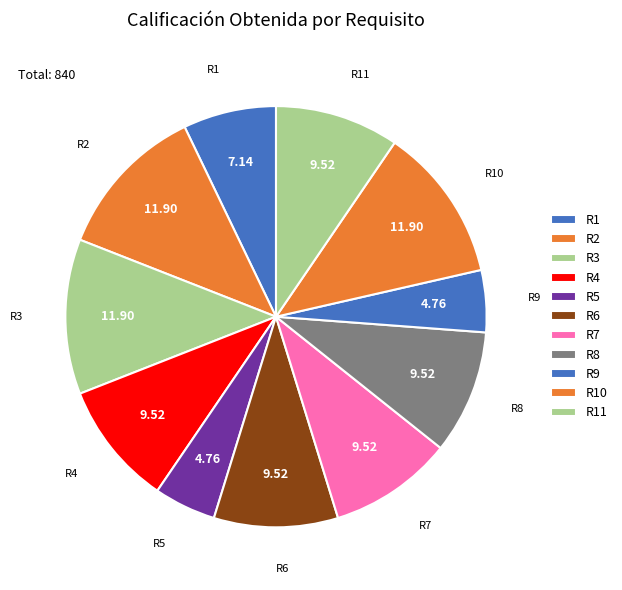

Is there a majority slice in this chart?

No